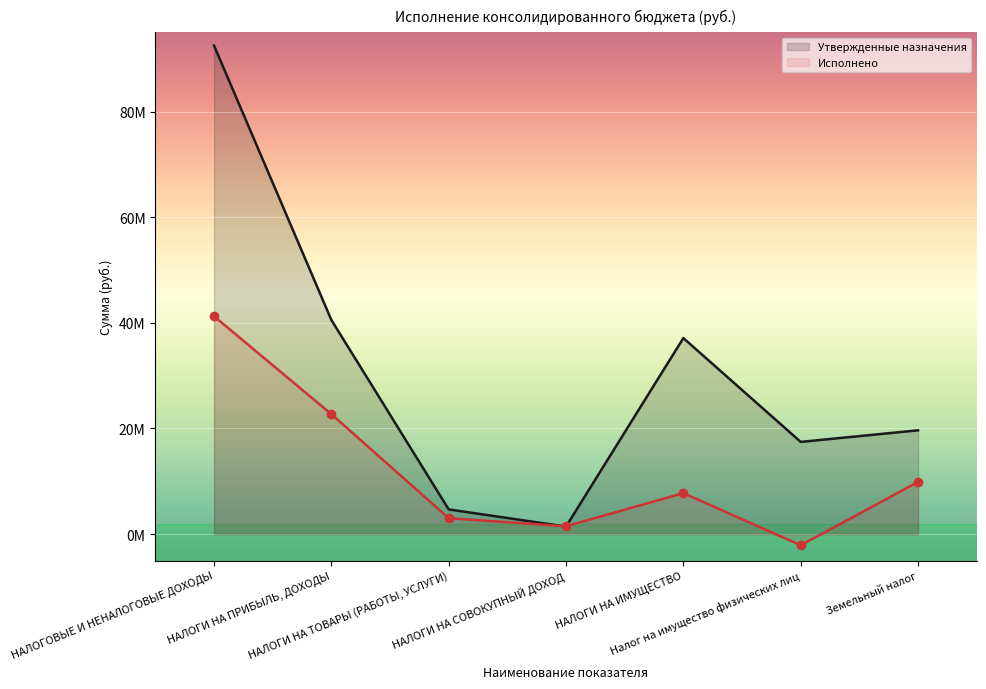

What are all the series names shown in the legend?

Утвержденные назначения, Исполнено